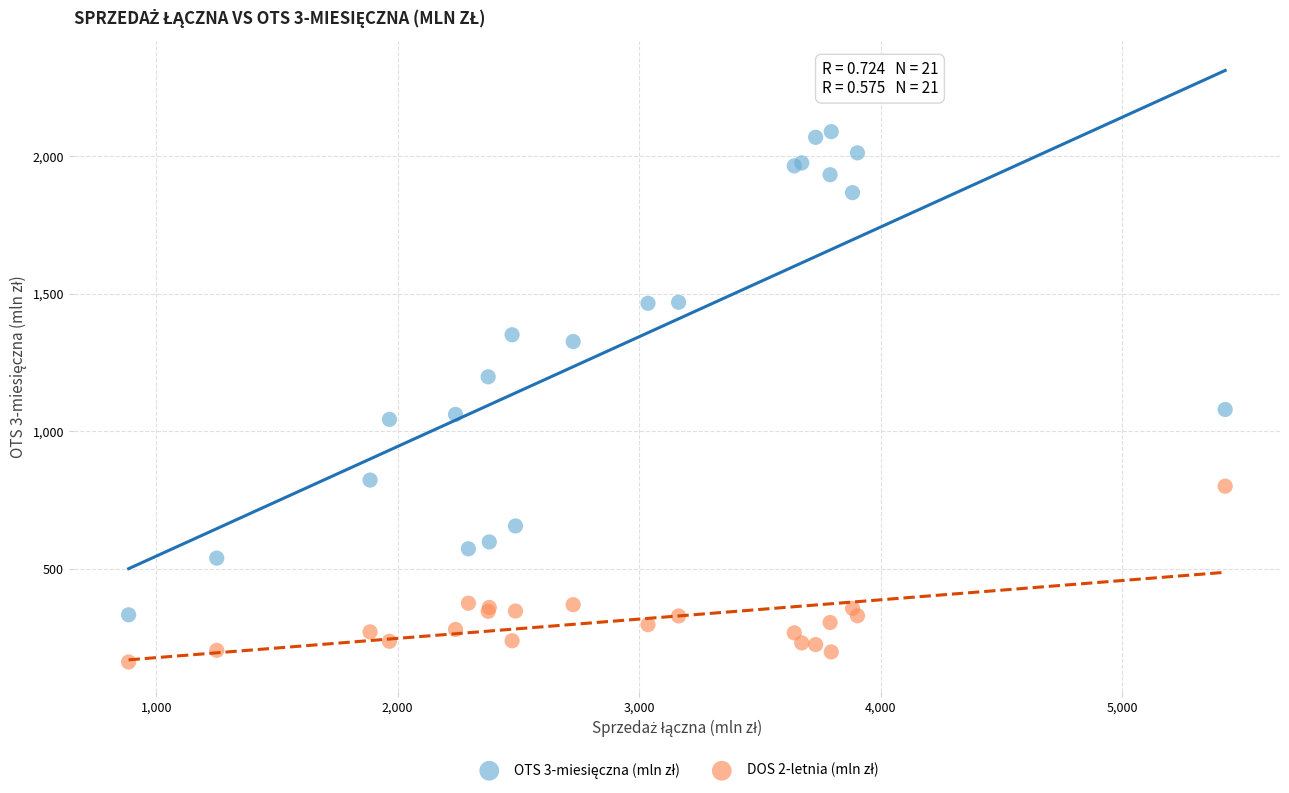

What is the X range (max minus min) for the scatter plot?

4541.2